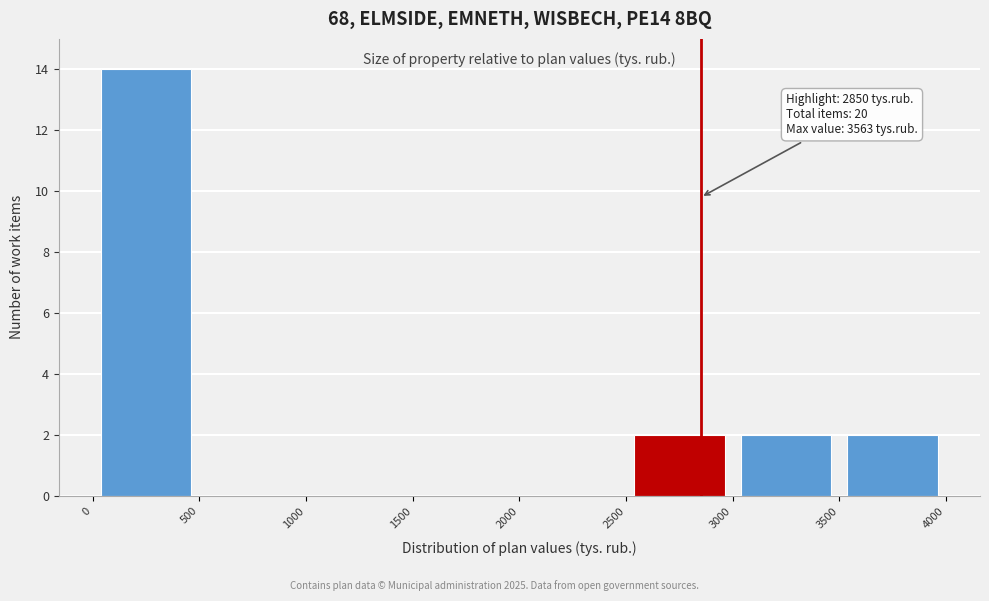

Over which range of the x-axis is the bar tallest?

0 to 500